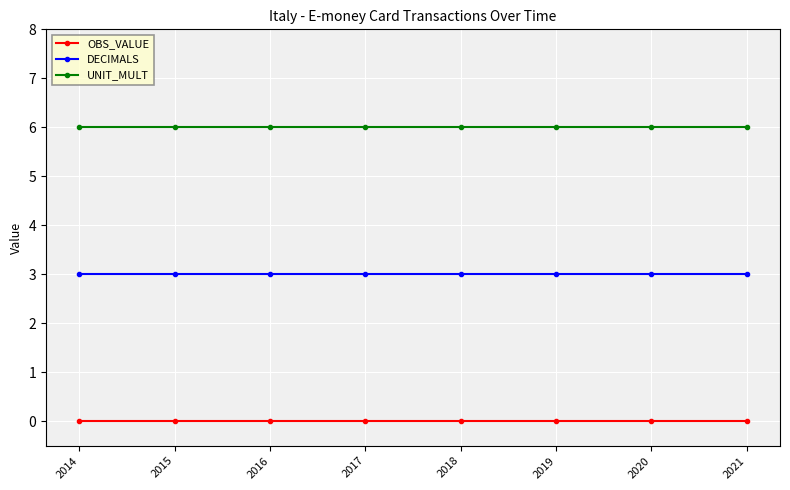

What is the sum of the DECIMALS values at 2014 and 2017?

6